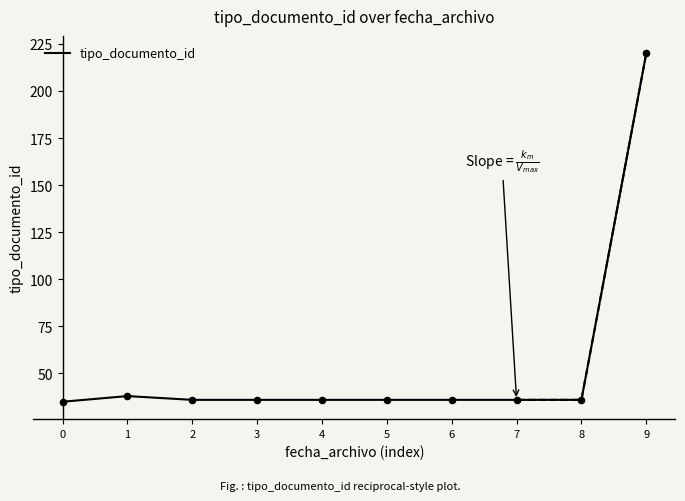

What is the ratio of the value at 9 to the value at 1?

5.8